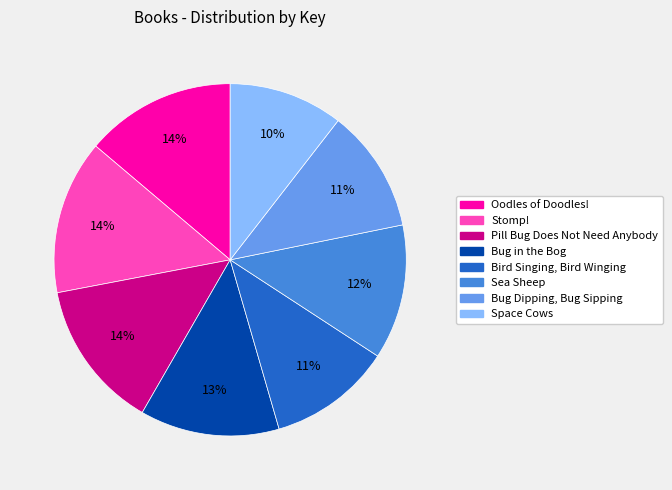

Does any single category account for the majority?

No